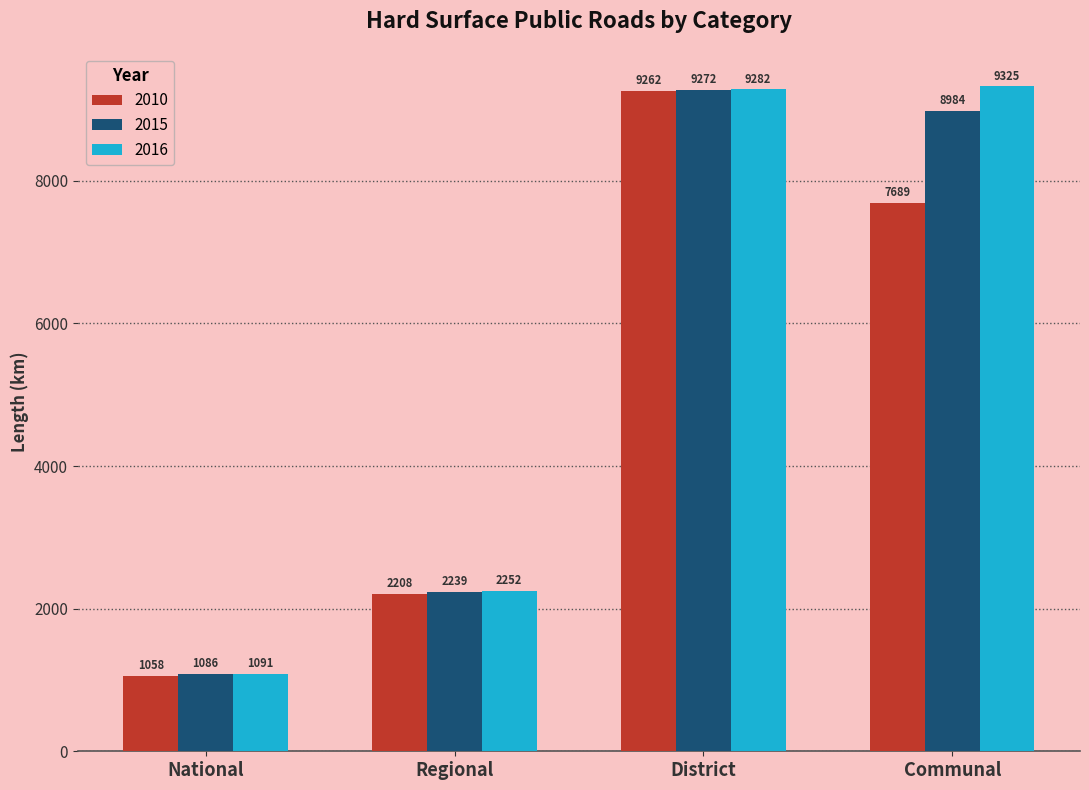

List the labels in order of 2016 value, largest first.

Communal, District, Regional, National